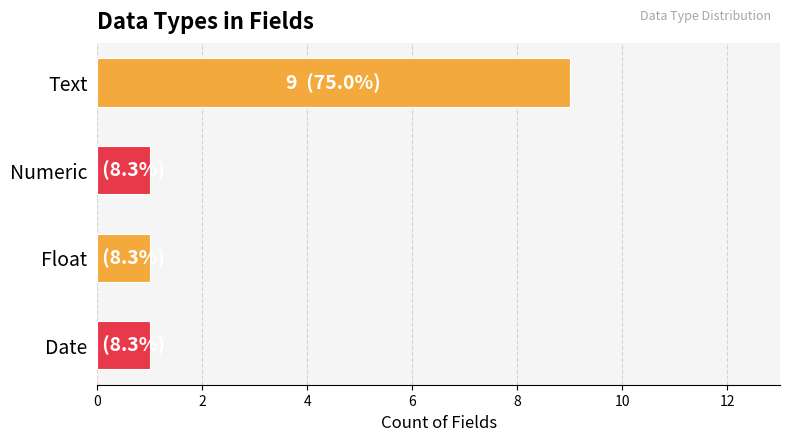

What position from the top is Text?

1